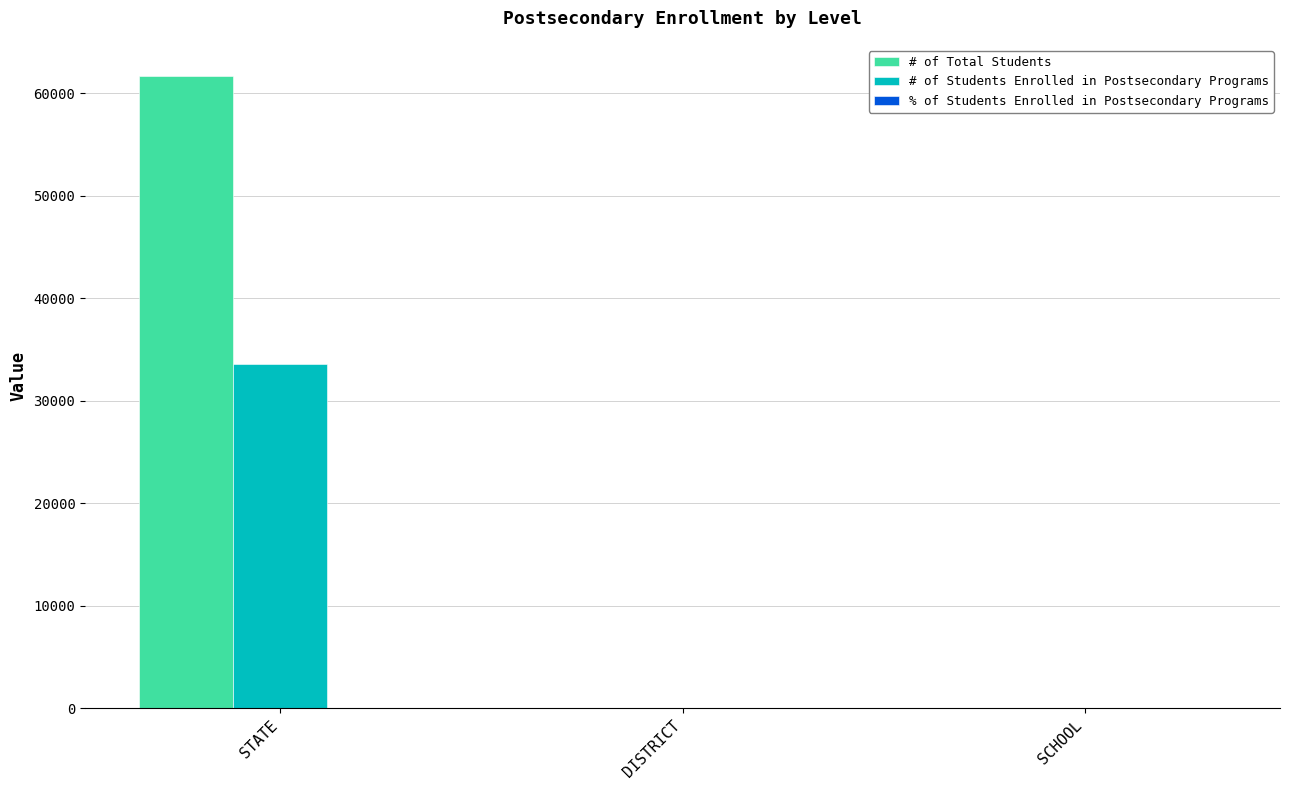

Are the bars horizontal?

No